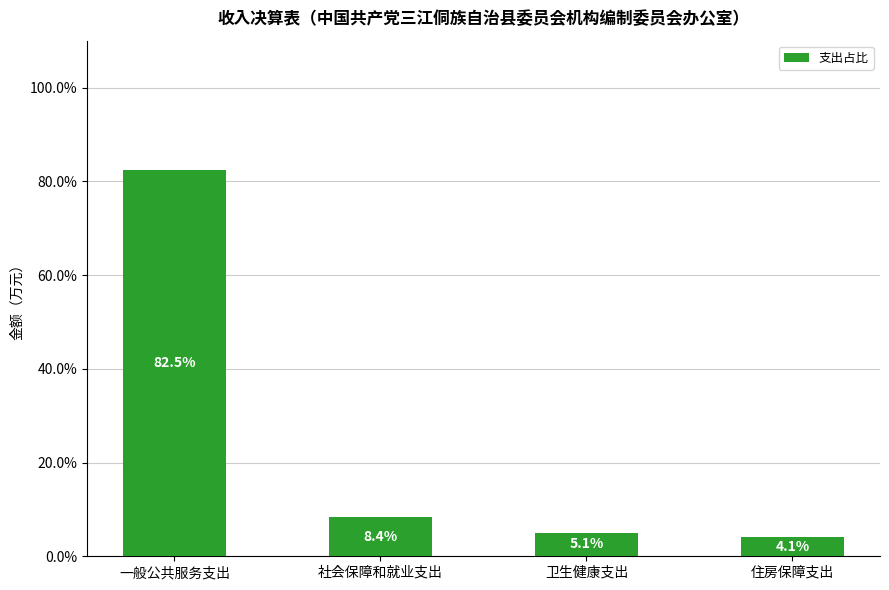

What is the label of the 4th bar from the right?

一般公共服务支出